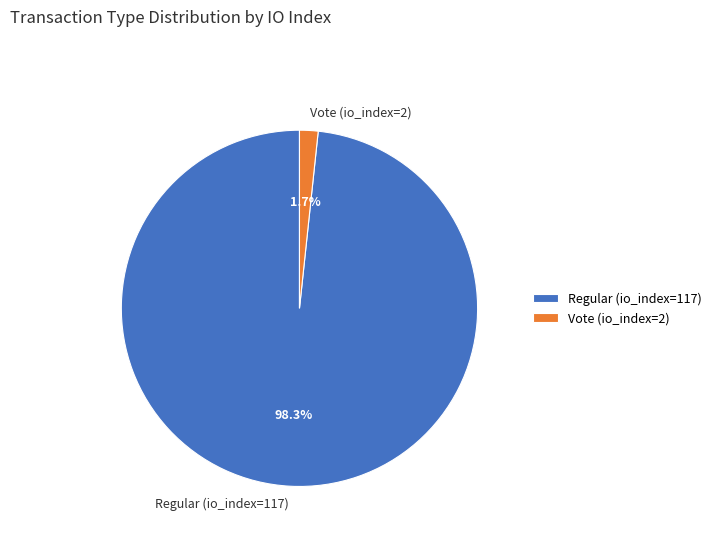

Does Vote (io_index=2) represent more than half of the total?

No